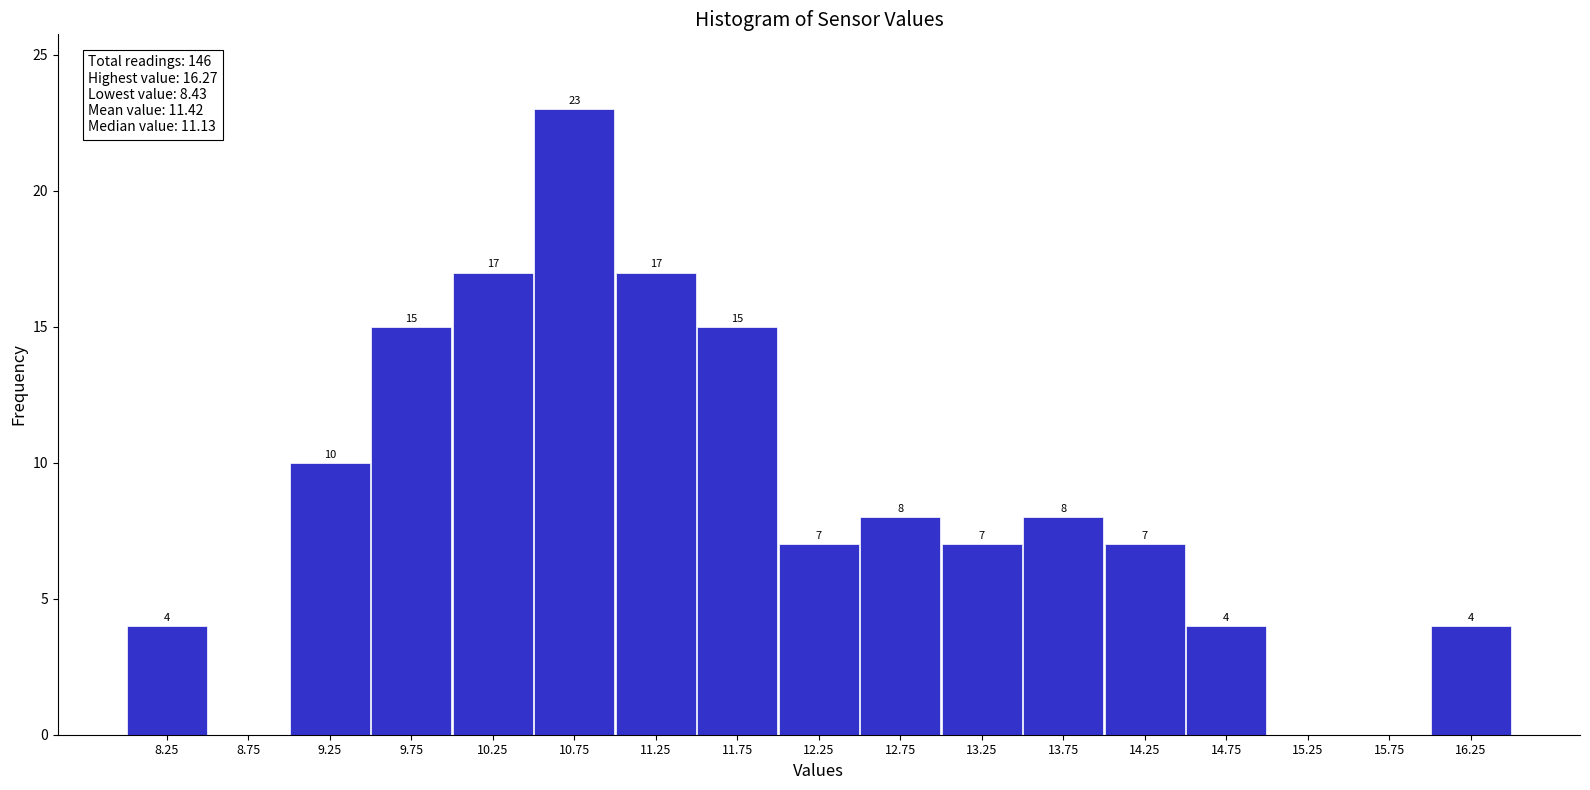

Which range on the x-axis has the tallest bar?

10.5 to 11.0